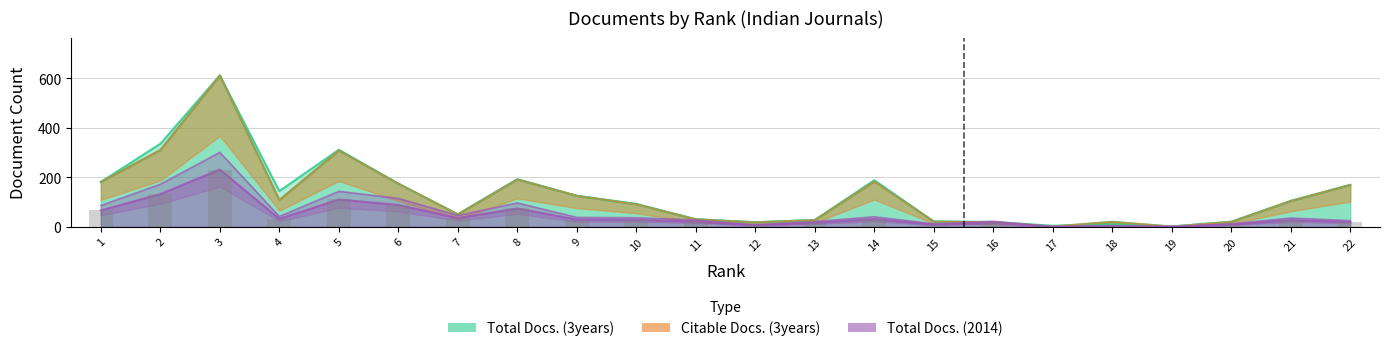

What is the highest value of the Total Docs. (3years) series?

611.0